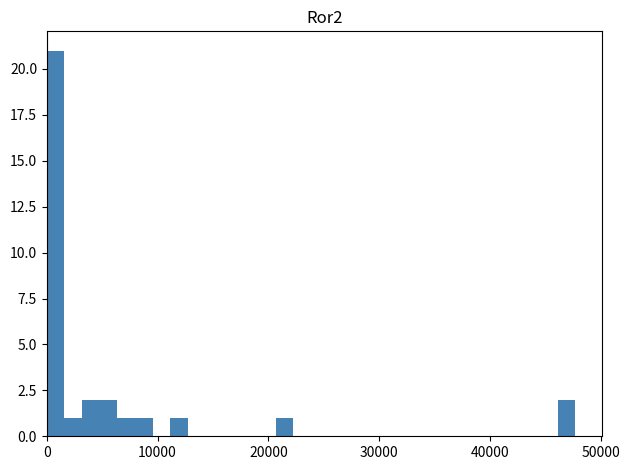

Read against the x-axis, roughly where is the centre of the tallest bar?

1000